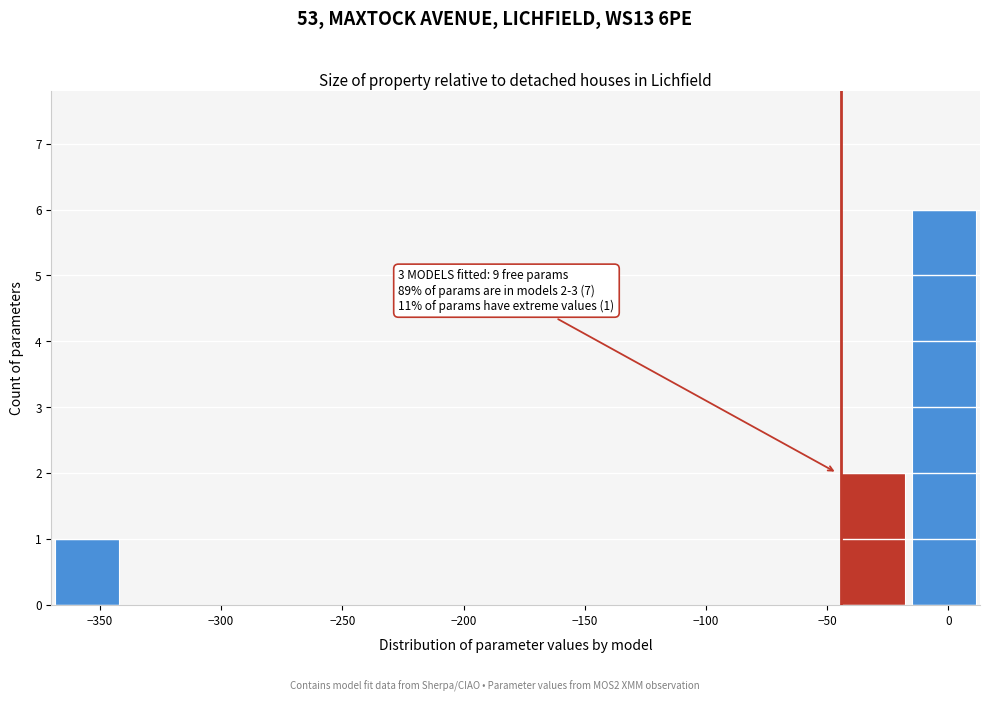

Which range on the x-axis has the tallest bar?

-15 to 15